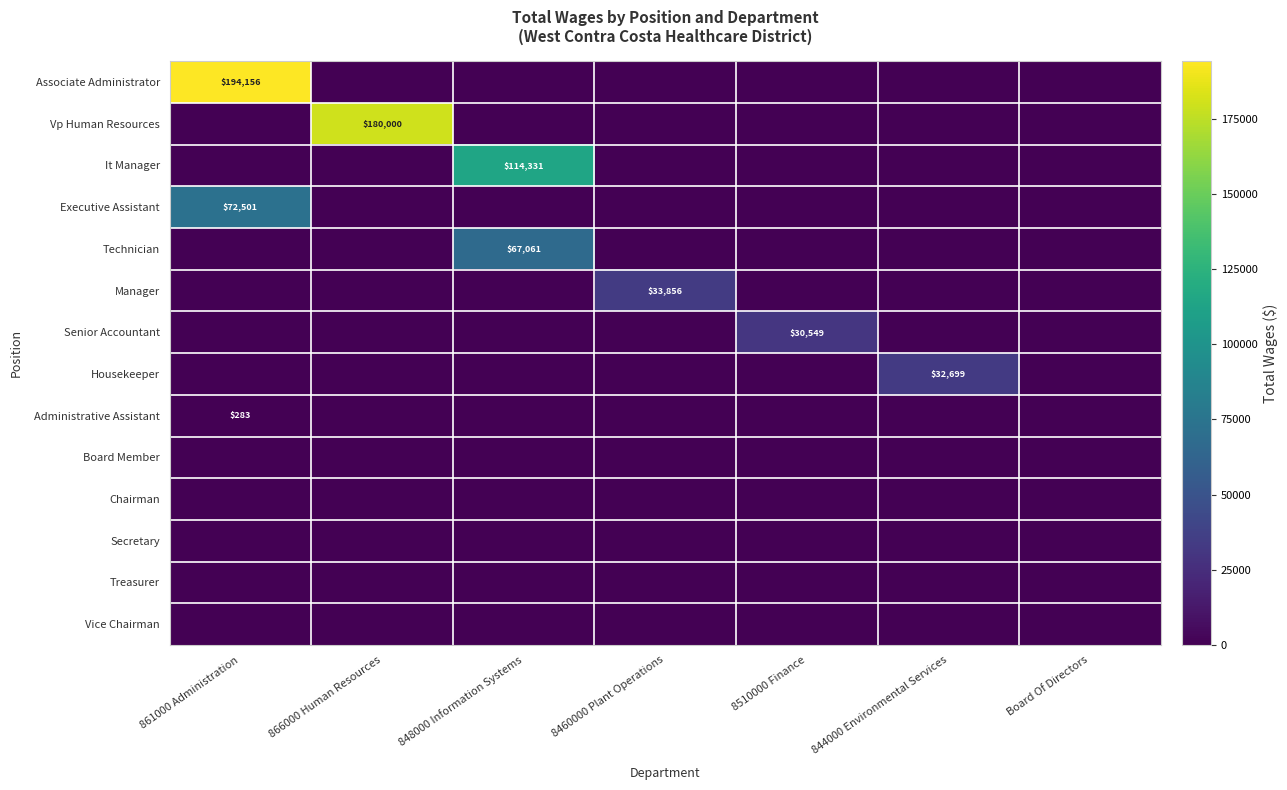

At which category is the sum across all series the highest?

861000 Administration